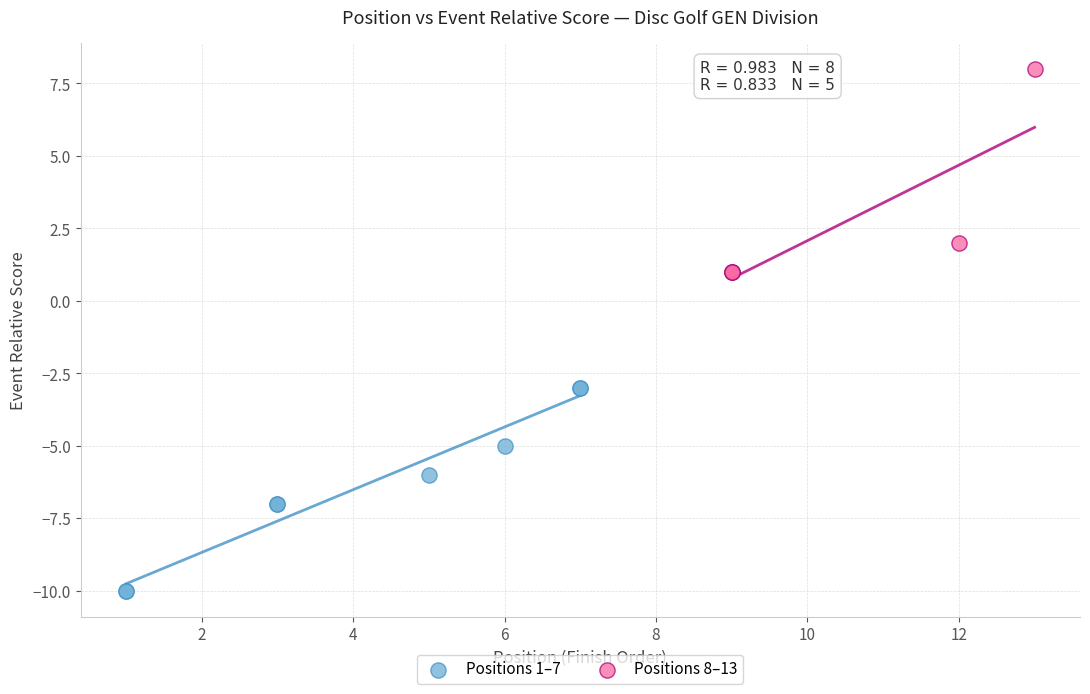

Which series reaches the minimum Y coordinate?

Positions 1–7